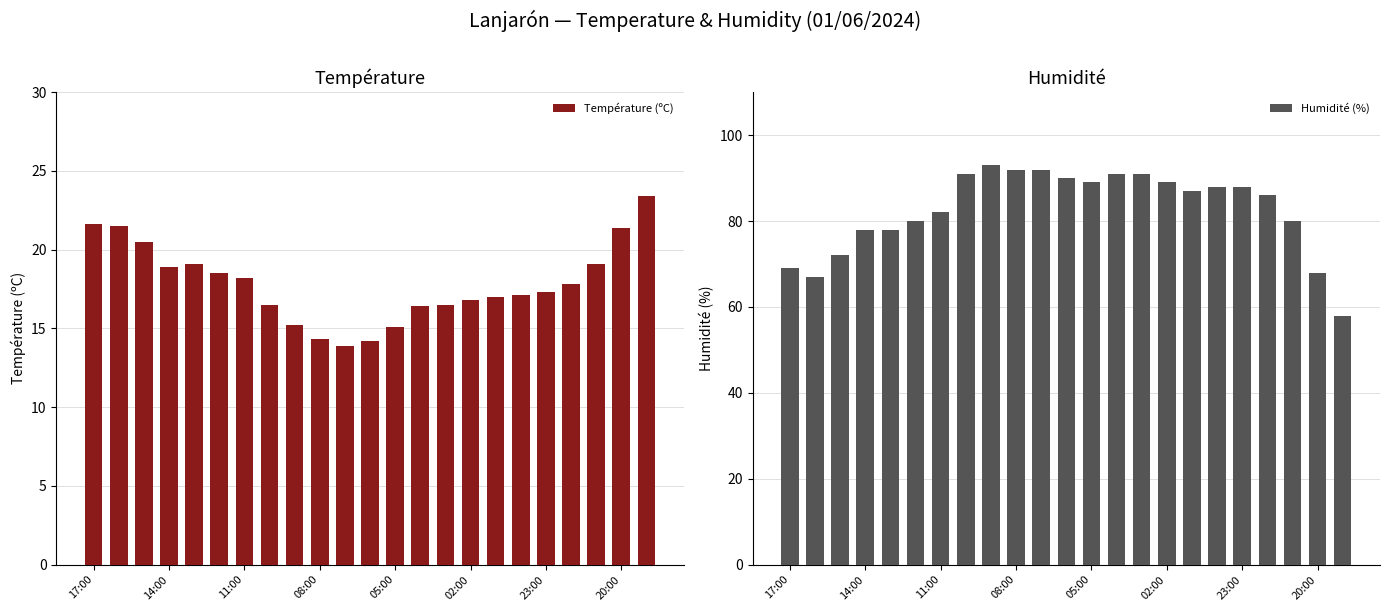

The Température (ºC) series shows 25.6 at 13. True or false?

False